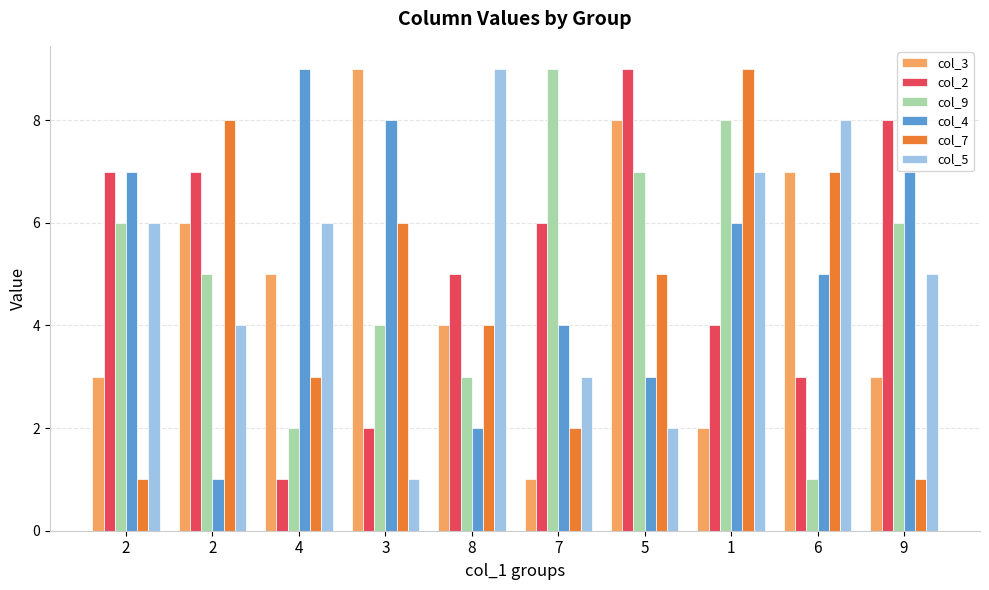

At how many categories does at least one series exceed 8?

6